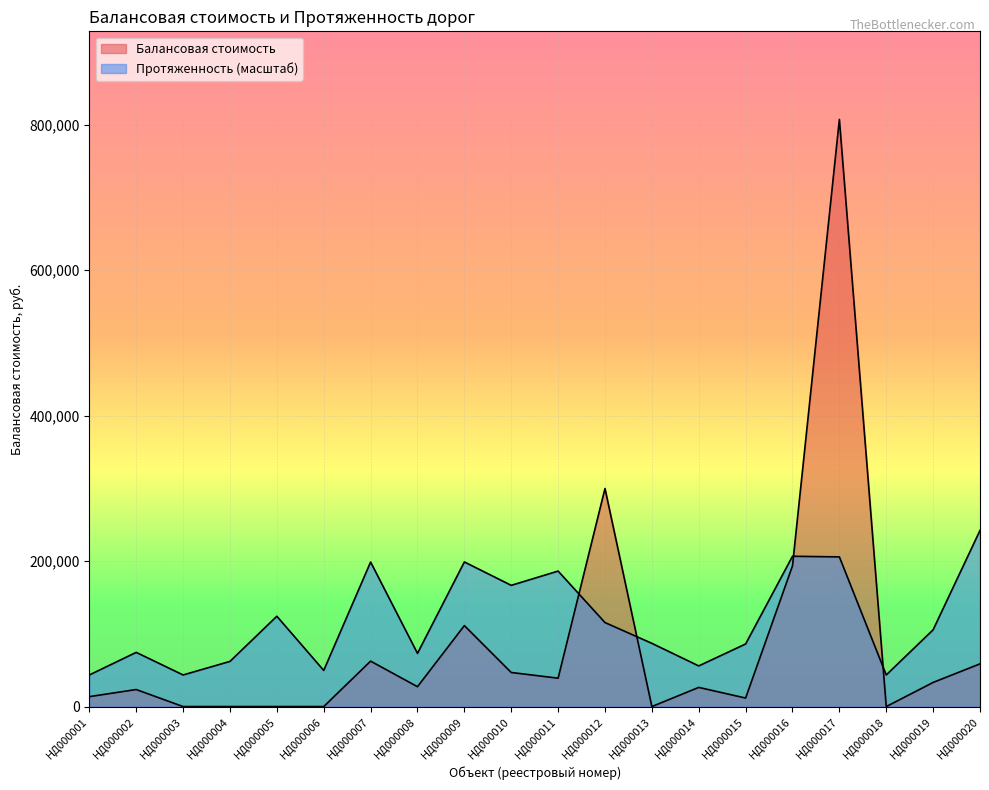

At which category does Протяженность reach its first local valley?

НД000003